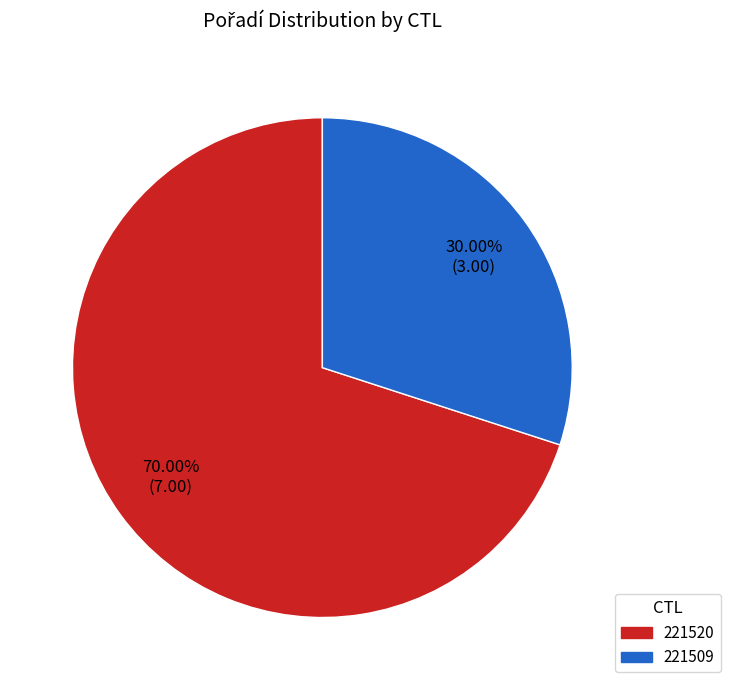

How many segments does this pie chart have?

2